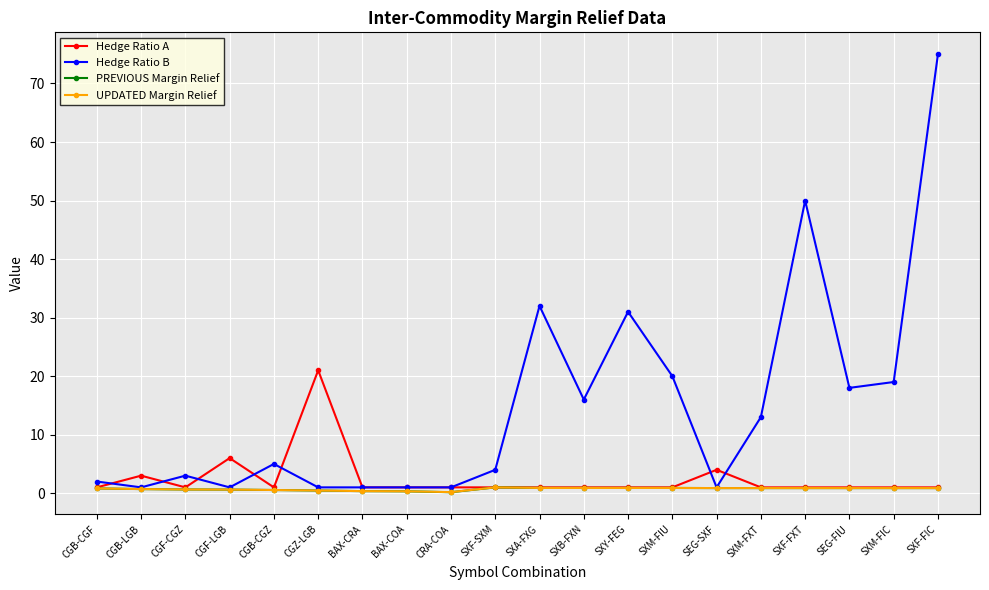

Where is the first local maximum for Hedge Ratio A?

CGB-LGB